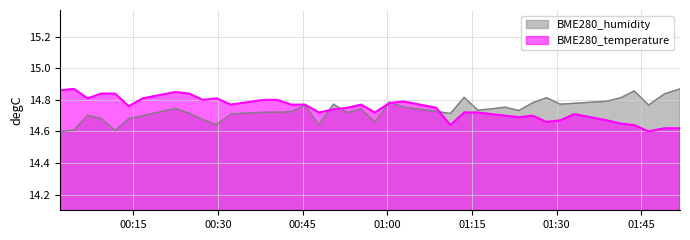

Reading left to right, extract all data points from this chart.

BME280_temperature: 2023/03/17 00:01:59=14.9	2023/03/17 00:04:26=14.9	2023/03/17 00:06:52=14.8	2023/03/17 00:09:19=14.8	2023/03/17 00:11:45=14.8	2023/03/17 00:14:10=14.8	2023/03/17 00:16:39=14.8	2023/03/17 00:22:26=14.8	2023/03/17 00:24:51=14.8	2023/03/17 00:27:17=14.8	2023/03/17 00:29:42=14.8	2023/03/17 00:32:16=14.8	2023/03/17 00:38:03=14.8	2023/03/17 00:40:29=14.8	2023/03/17 00:42:56=14.8	2023/03/17 00:45:23=14.8	2023/03/17 00:47:52=14.7	2023/03/17 00:50:27=14.7	2023/03/17 00:52:55=14.8	2023/03/17 00:55:21=14.8	2023/03/17 00:57:48=14.7	2023/03/17 01:00:23=14.8	2023/03/17 01:02:52=14.8	2023/03/17 01:08:40=14.8	2023/03/17 01:11:11=14.6	2023/03/17 01:13:37=14.7	2023/03/17 01:16:02=14.7	2023/03/17 01:18:27=14.7	2023/03/17 01:20:53=14.7	2023/03/17 01:23:18=14.7	2023/03/17 01:25:44=14.7	2023/03/17 01:28:14=14.7	2023/03/17 01:30:40=14.7	2023/03/17 01:33:08=14.7	2023/03/17 01:38:56=14.7	2023/03/17 01:41:21=14.7	2023/03/17 01:43:46=14.6	2023/03/17 01:46:19=14.6	2023/03/17 01:49:06=14.6	2023/03/17 01:51:53=14.6
BME280_humidity: 2023/03/17 00:01:59=14.6	2023/03/17 00:04:26=14.6	2023/03/17 00:06:52=14.7	2023/03/17 00:09:19=14.7	2023/03/17 00:11:45=14.6	2023/03/17 00:14:10=14.7	2023/03/17 00:16:39=14.7	2023/03/17 00:22:26=14.7	2023/03/17 00:24:51=14.7	2023/03/17 00:27:17=14.7	2023/03/17 00:29:42=14.6	2023/03/17 00:32:16=14.7	2023/03/17 00:38:03=14.7	2023/03/17 00:40:29=14.7	2023/03/17 00:42:56=14.7	2023/03/17 00:45:23=14.8	2023/03/17 00:47:52=14.6	2023/03/17 00:50:27=14.8	2023/03/17 00:52:55=14.7	2023/03/17 00:55:21=14.7	2023/03/17 00:57:48=14.7	2023/03/17 01:00:23=14.8	2023/03/17 01:02:52=14.8	2023/03/17 01:08:40=14.7	2023/03/17 01:11:11=14.7	2023/03/17 01:13:37=14.8	2023/03/17 01:16:02=14.7	2023/03/17 01:18:27=14.7	2023/03/17 01:20:53=14.8	2023/03/17 01:23:18=14.7	2023/03/17 01:25:44=14.8	2023/03/17 01:28:14=14.8	2023/03/17 01:30:40=14.8	2023/03/17 01:33:08=14.8	2023/03/17 01:38:56=14.8	2023/03/17 01:41:21=14.8	2023/03/17 01:43:46=14.9	2023/03/17 01:46:19=14.8	2023/03/17 01:49:06=14.8	2023/03/17 01:51:53=14.9